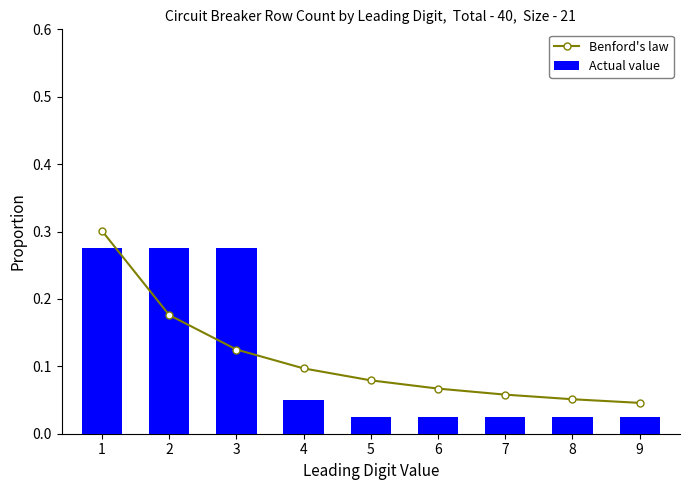

List the labels in order of Actual value value, largest first.

1, 2, 3, 4, 5, 6, 7, 8, 9